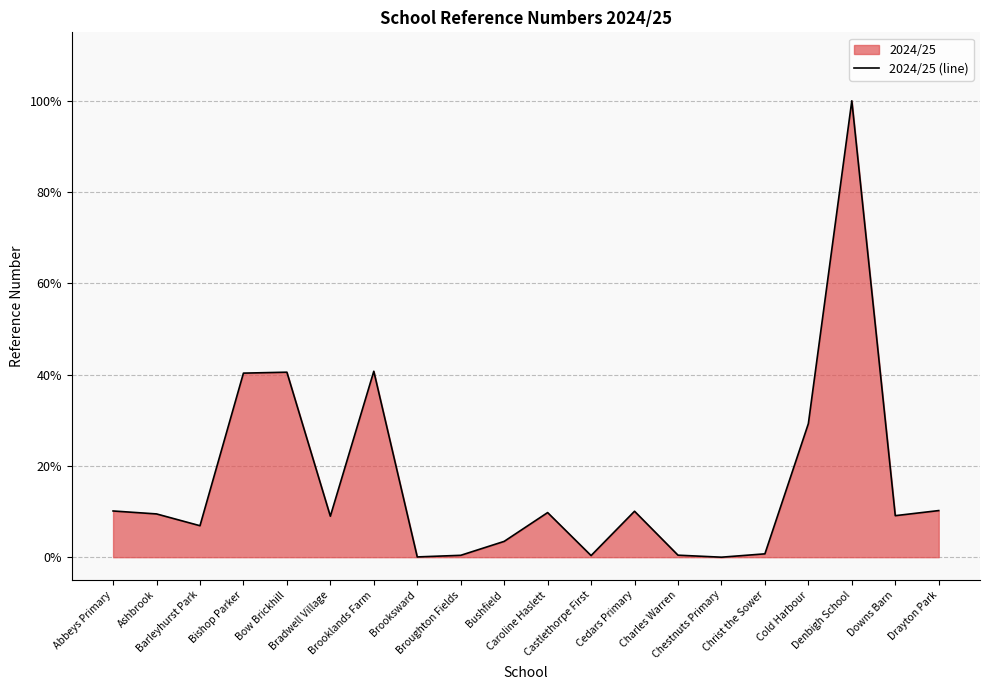

List the labels in order of value, largest first.

Denbigh School, Brooklands Farm, Bow Brickhill, Bishop Parker, Cold Harbour, Drayton Park, Abbeys Primary, Cedars Primary, Caroline Haslett, Ashbrook, Downs Barn, Bradwell Village, Barleyhurst Park, Bushfield, Christ the Sower, Charles Warren, Broughton Fields, Castlethorpe First, Brooksward, Chestnuts Primary